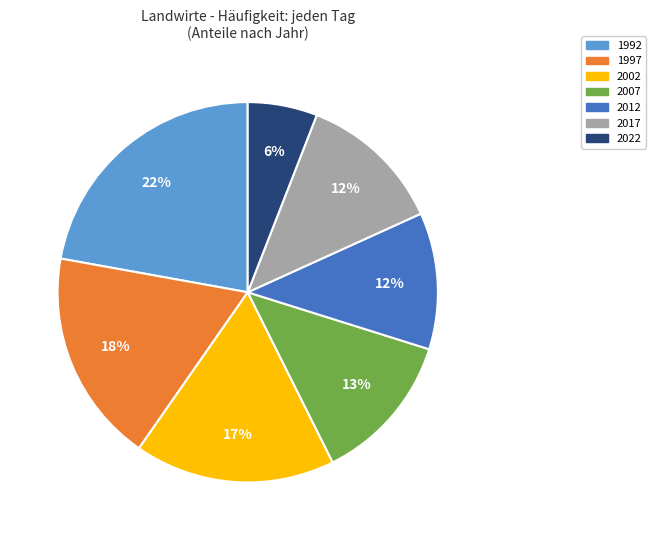

To the nearest percent, what percentage of the pie is 1992?

22%